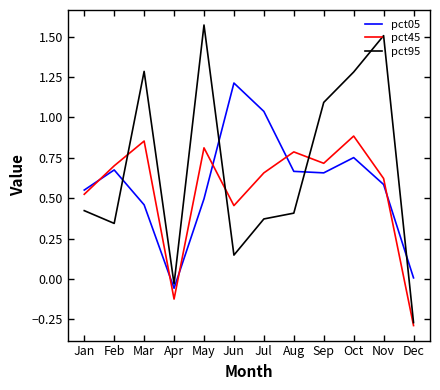

What is the approximate value of pct45 at Oct?

0.9